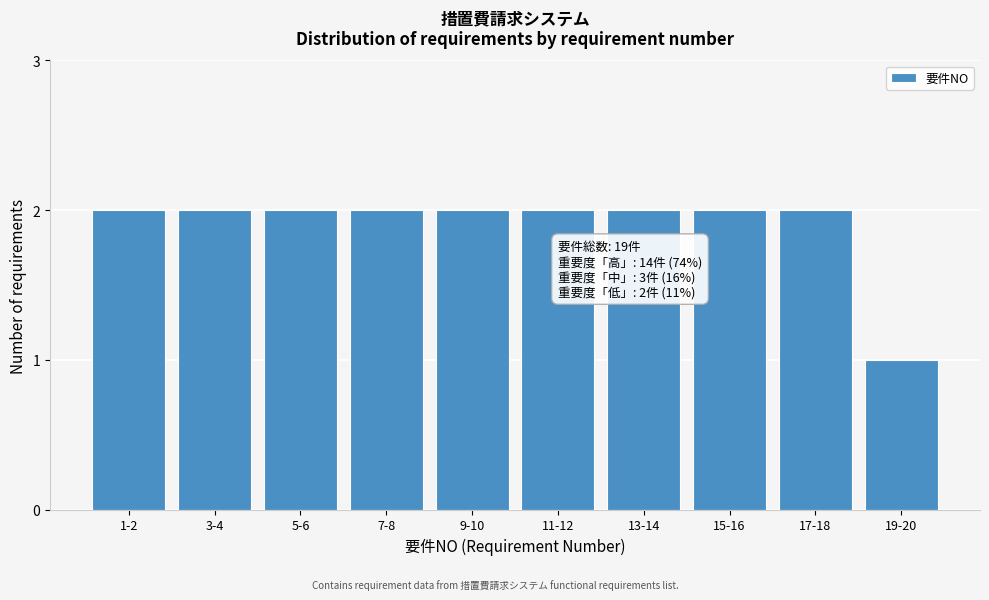

Reading left to right, transcribe all the data shown in this chart.

2	2	2	2	2	2	2	2	2	1